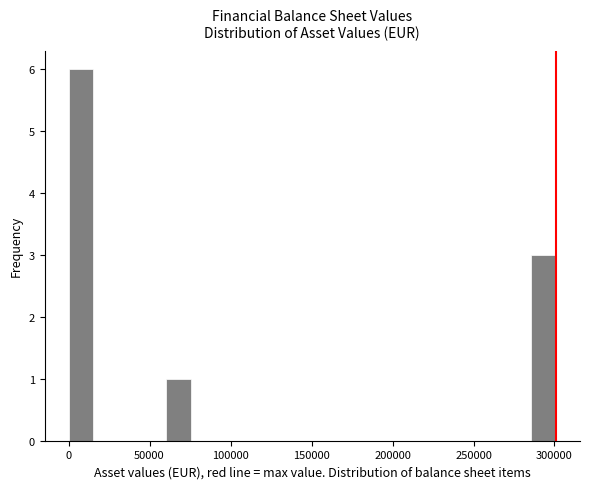

Around what value on the x-axis is the tallest bar? Give the approximate position of its centre, as read against the axis.

10000